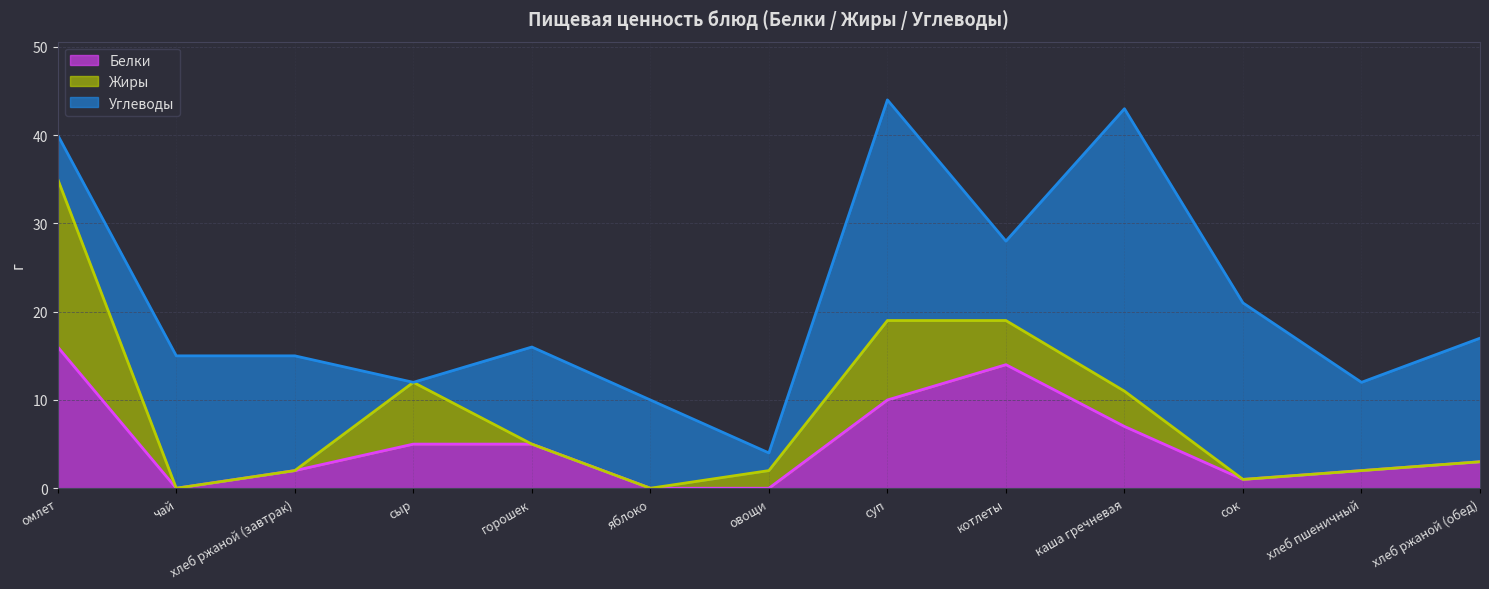

What is the label of the 10th point from the right?

сыр